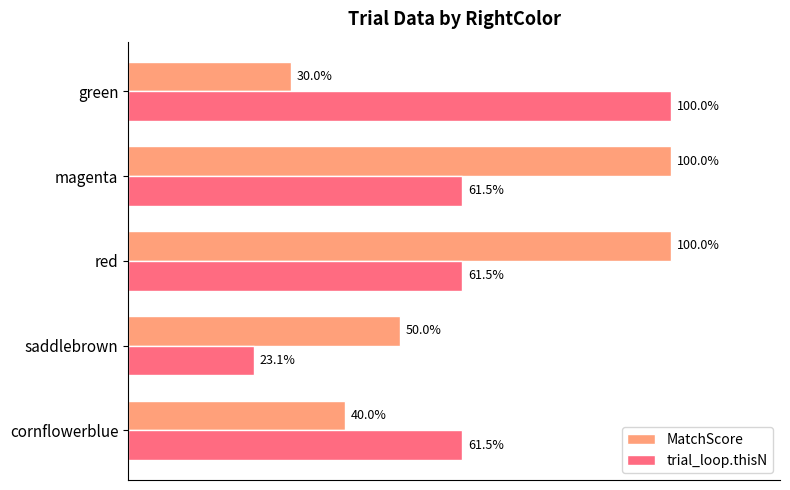

Is the value of trial_loop.thisN at green greater than the value of MatchScore at green?

Yes